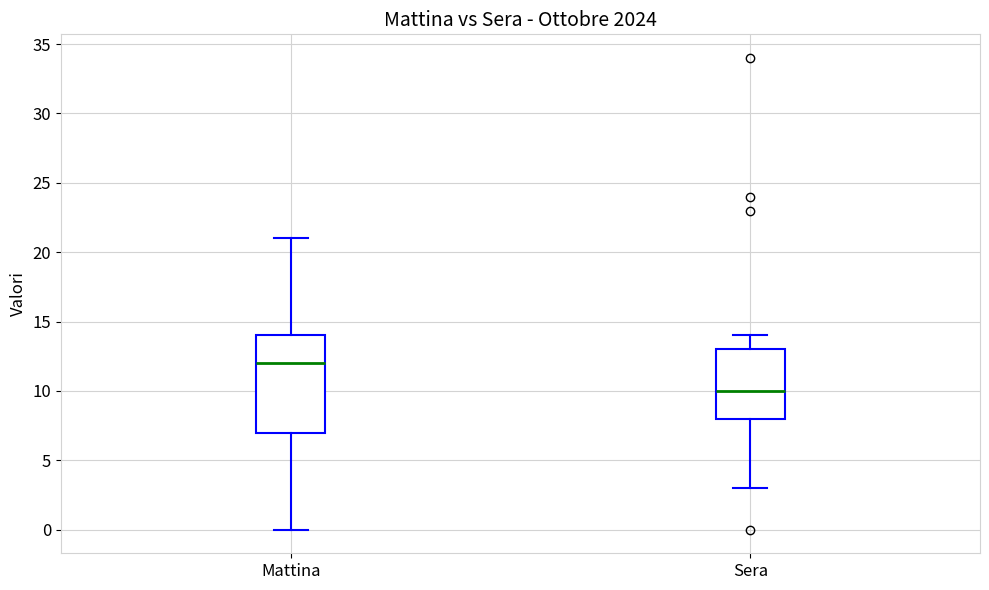

Reading left to right, transcribe this box plot: for each box, give where its median line is, the range the box spans, and where its two whiskers end, as read against the y-axis. The values are not printed on the chart, so give them approximately, as read against the axis.

Mattina: median 12, box 7 to 14, whiskers 0 to 21
Sera: median 10, box 8 to 13, whiskers 3 to 14